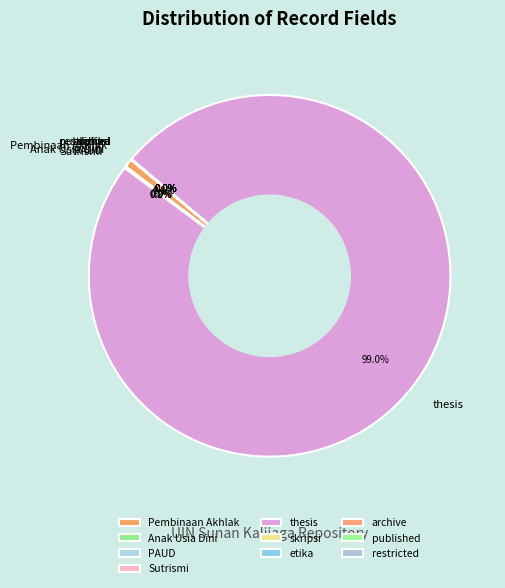

Which slice is the largest?

thesis